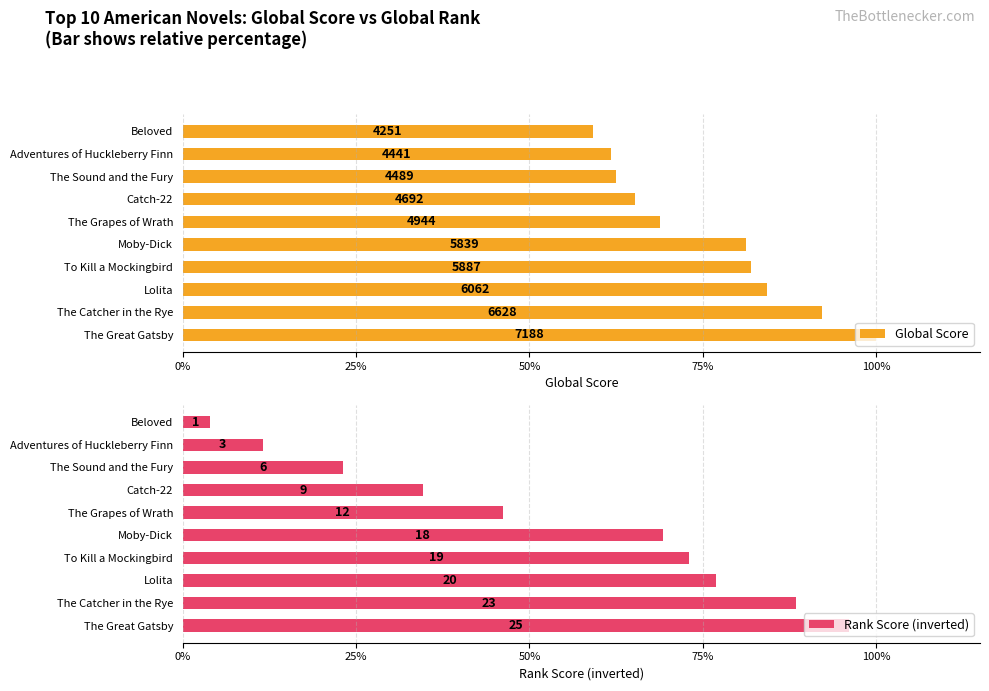

What are all the series names shown in the legend?

Global Score, Rank Score (inverted)